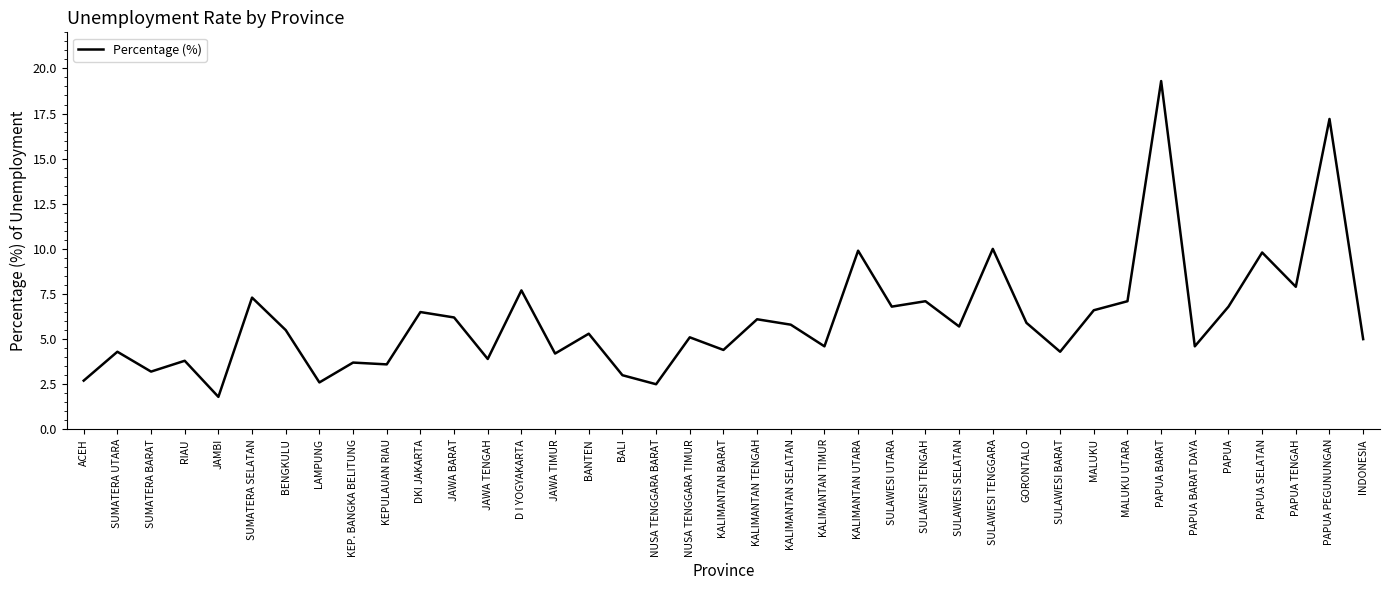

True or false: the data shows 4.2 at JAWA TIMUR.

True